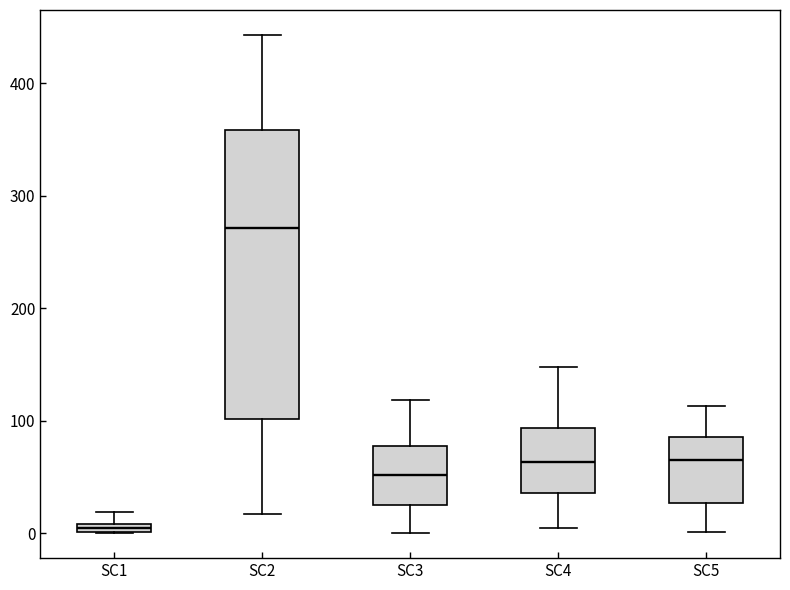

Which box's median line is the lowest?

SC1